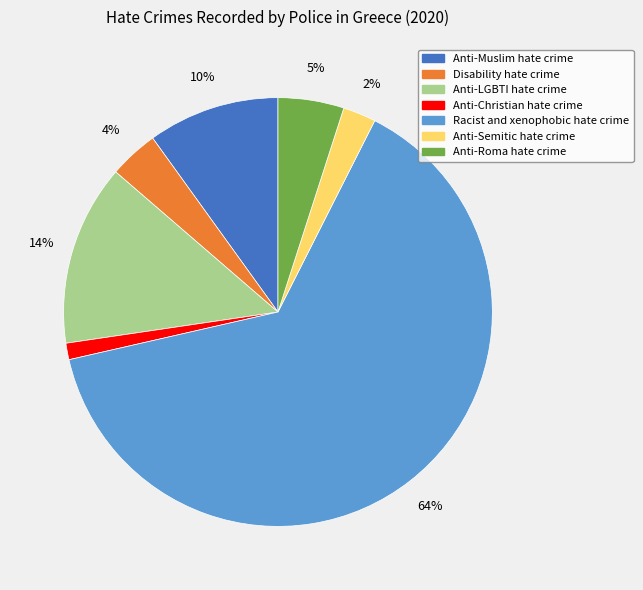

Which slice is the largest?

Racist and xenophobic hate crime